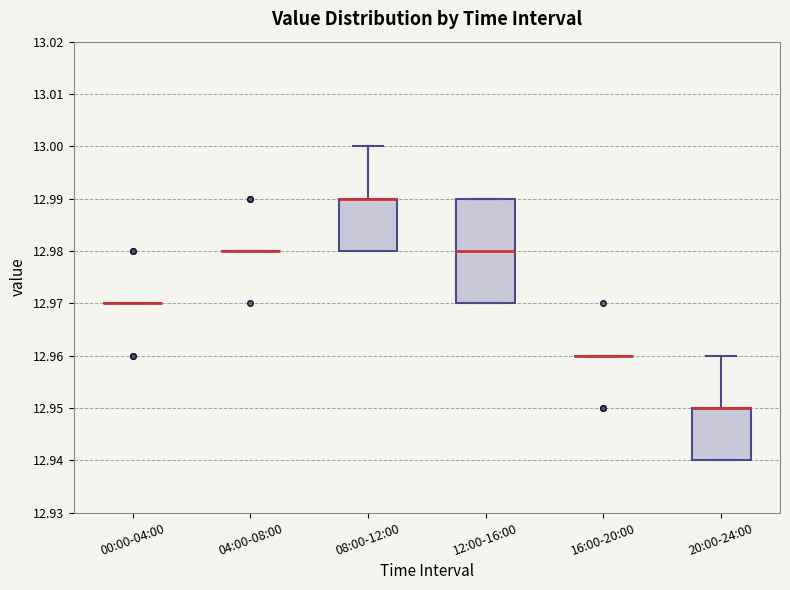

Reading left to right, read every box against the y-axis: the position of its median line, the range the box covers, and the ends of its whiskers. The values are not printed on the chart, so give them approximately, as read against the axis.

00:00-04:00: box collapsed to a line at 12.97, whiskers 12.97 to 12.97
04:00-08:00: box collapsed to a line at 12.98, whiskers 12.98 to 12.98
08:00-12:00: median 12.99 (drawn on the box's upper edge), box 12.98 to 12.99, whiskers 12.98 to 13.00
12:00-16:00: median 12.98, box 12.97 to 12.99, whiskers 12.97 to 12.99
16:00-20:00: box collapsed to a line at 12.96, whiskers 12.96 to 12.96
20:00-24:00: median 12.95 (drawn on the box's upper edge), box 12.94 to 12.95, whiskers 12.94 to 12.96